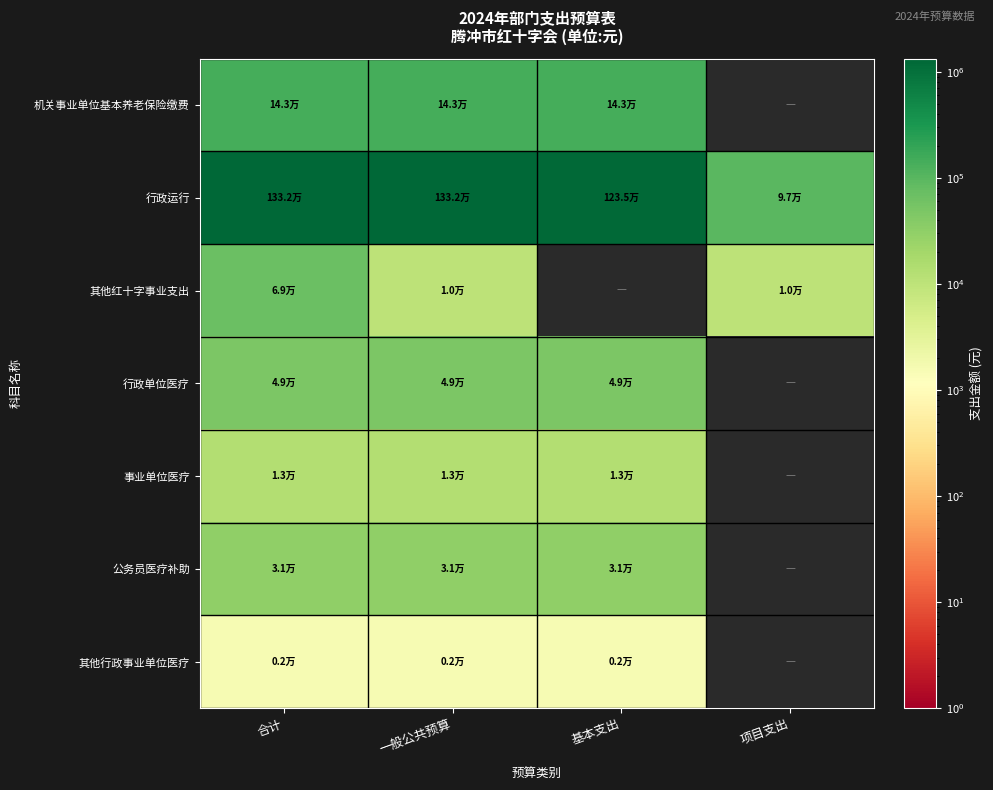

The value of 其他红十字事业支出 at 一般公共预算 is 10000.0. True or false?

True